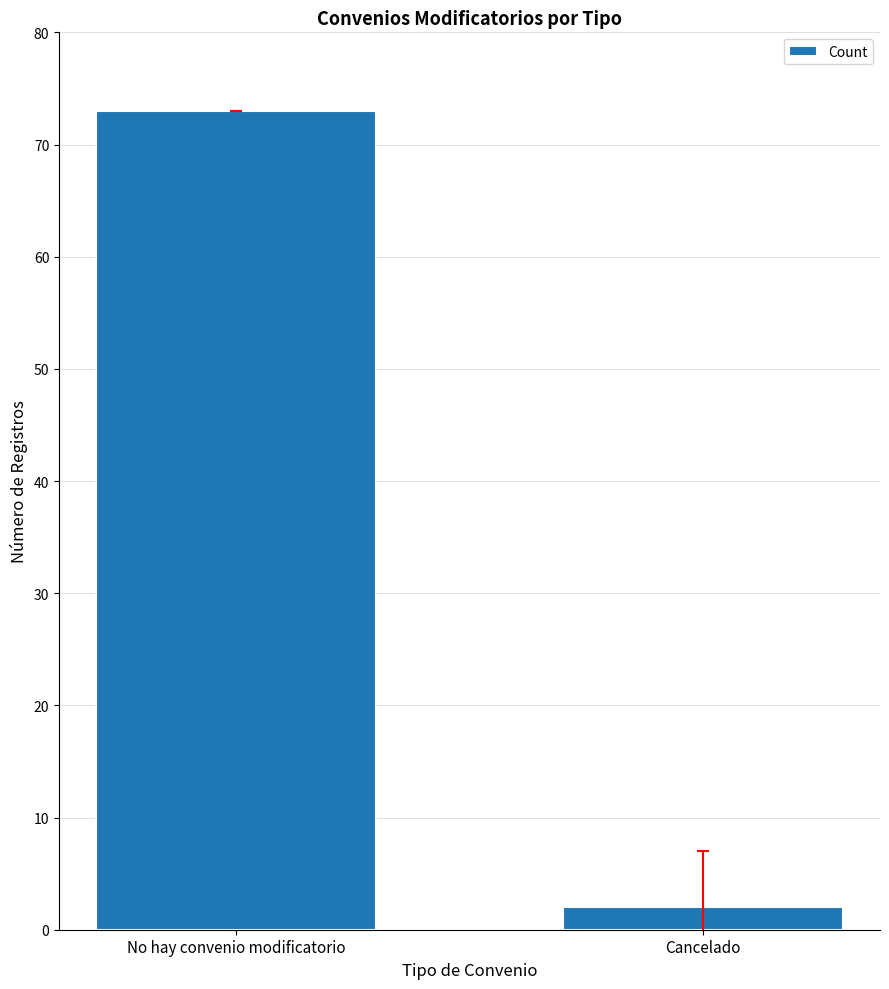

Is it true that the value at No hay convenio modificatorio is 127?

False